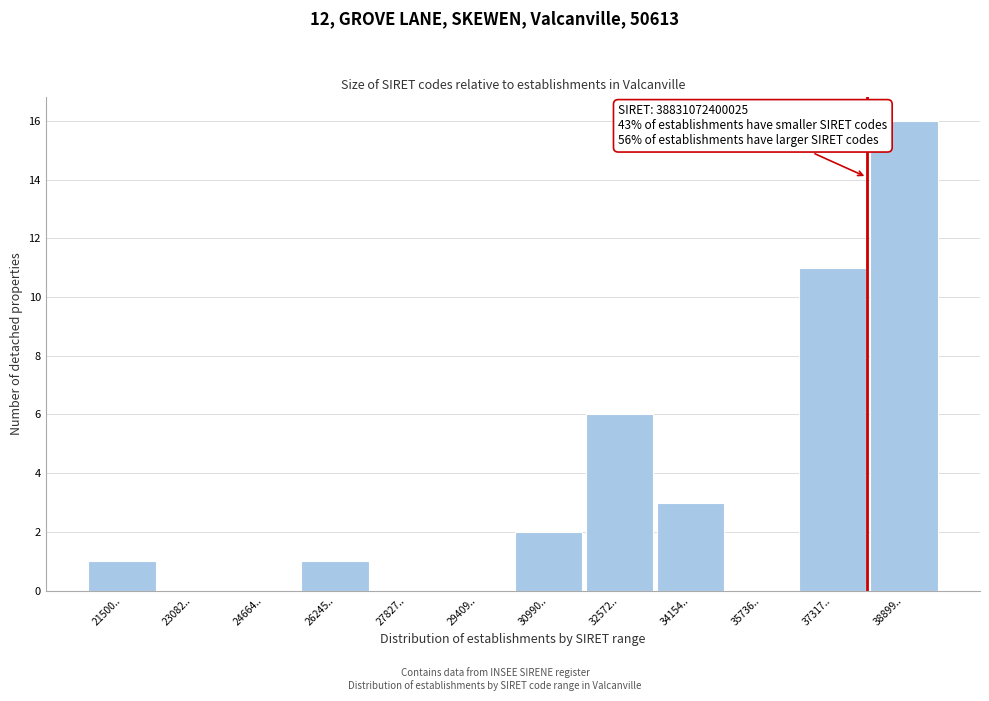

Reading left to right, what are all the values shown in this chart?

21500..=1	23082..=0	24664..=0	26245..=1	27827..=0	29409..=0	30990..=2	32572..=6	34154..=3	35736..=0	37317..=11	38899..=16